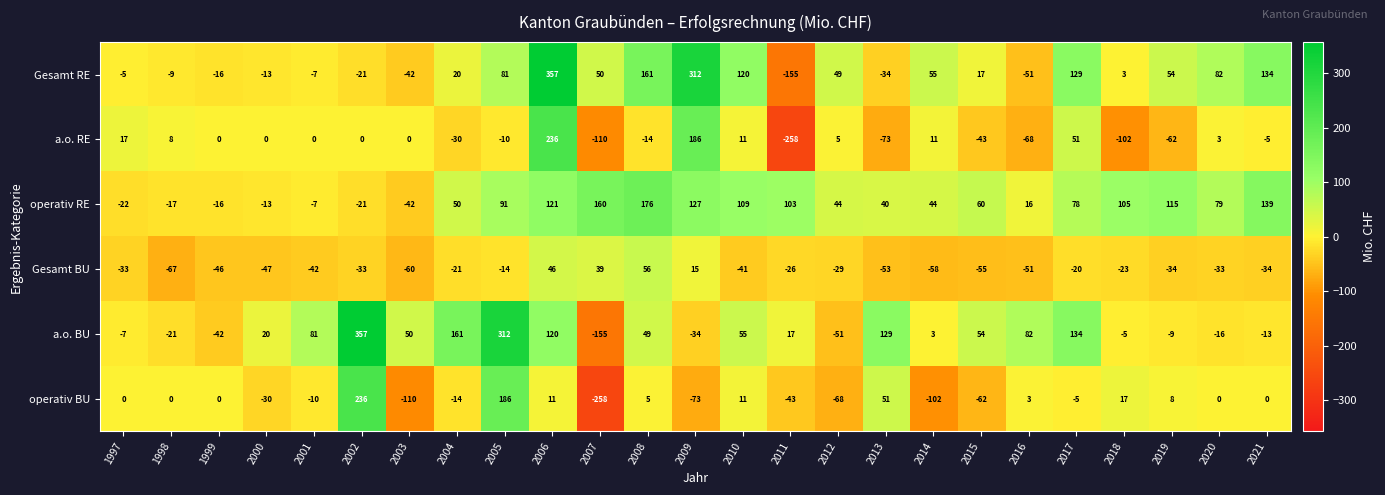

At how many categories does at least one series exceed 240?

4